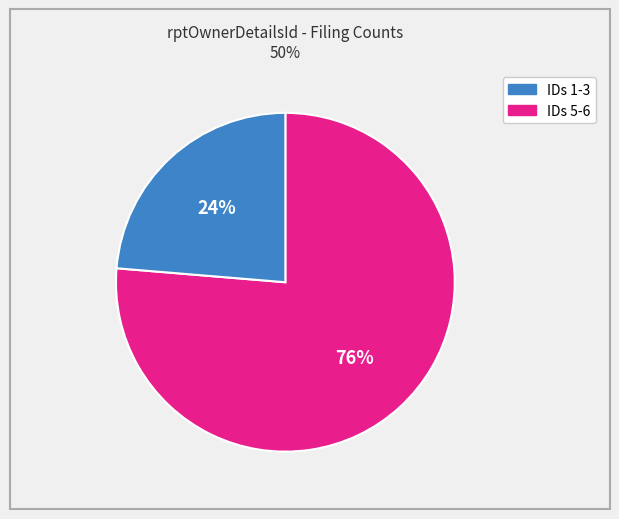

Does any single category account for the majority?

Yes